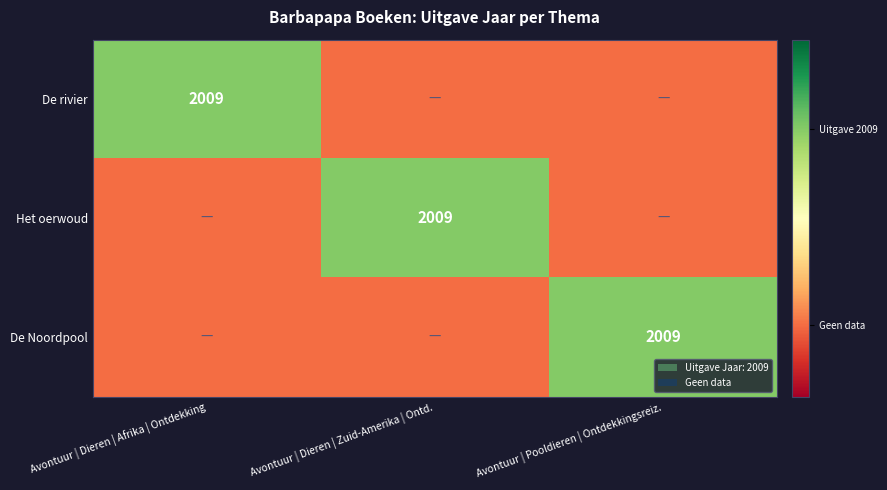

Between Avontuur | Dieren | Zuid-Amerika | Ontd. and Avontuur | Pooldieren | Ontdekkingsreiz., which is larger?

Avontuur | Dieren | Zuid-Amerika | Ontd.